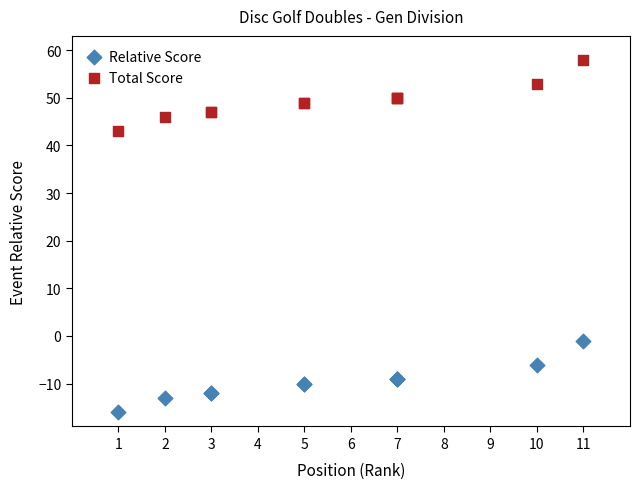

Which series contains the lowest Y value?

Relative Score